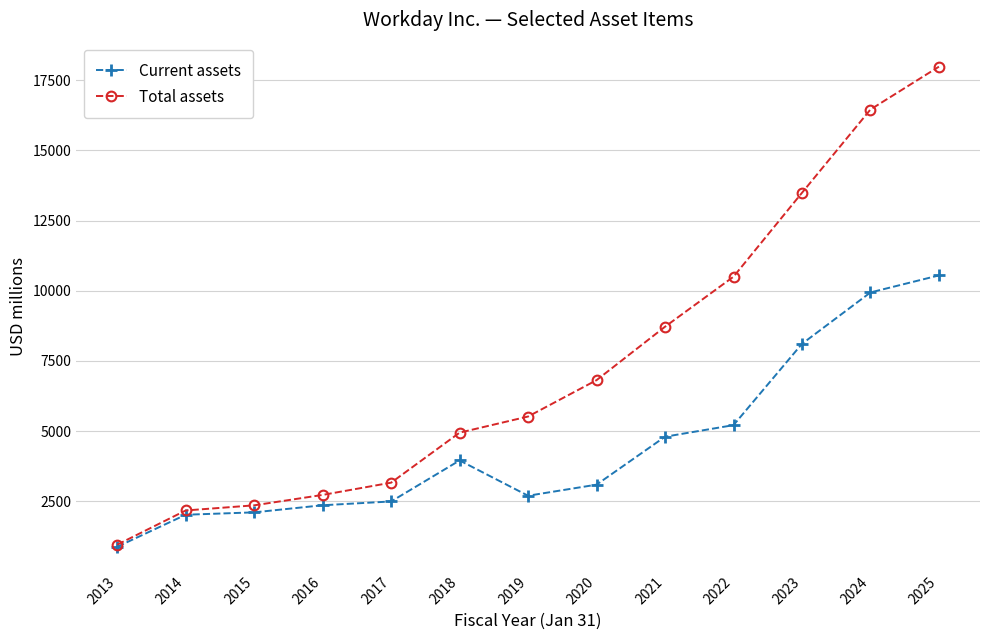

The value of Total assets at 2014 is 1226. True or false?

False